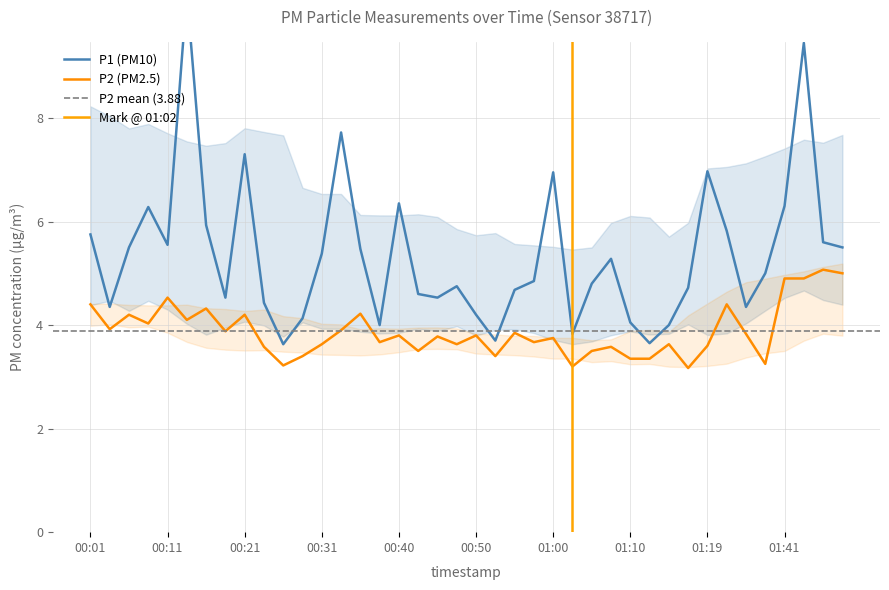

Where is P1 nearest to the value 7?

01:19